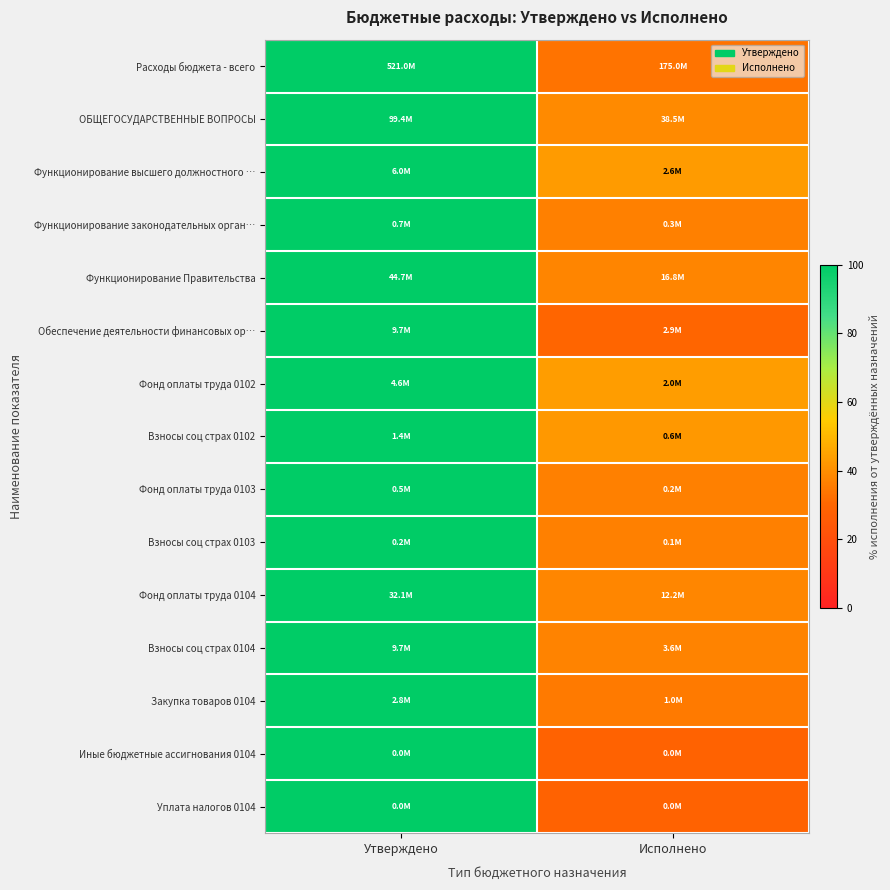

What is the smallest value displayed?

28.7